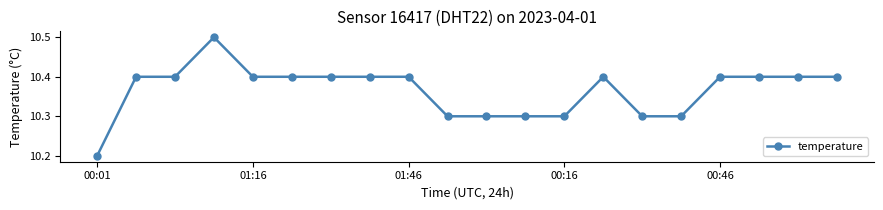

What is the sum of all values?

207.3